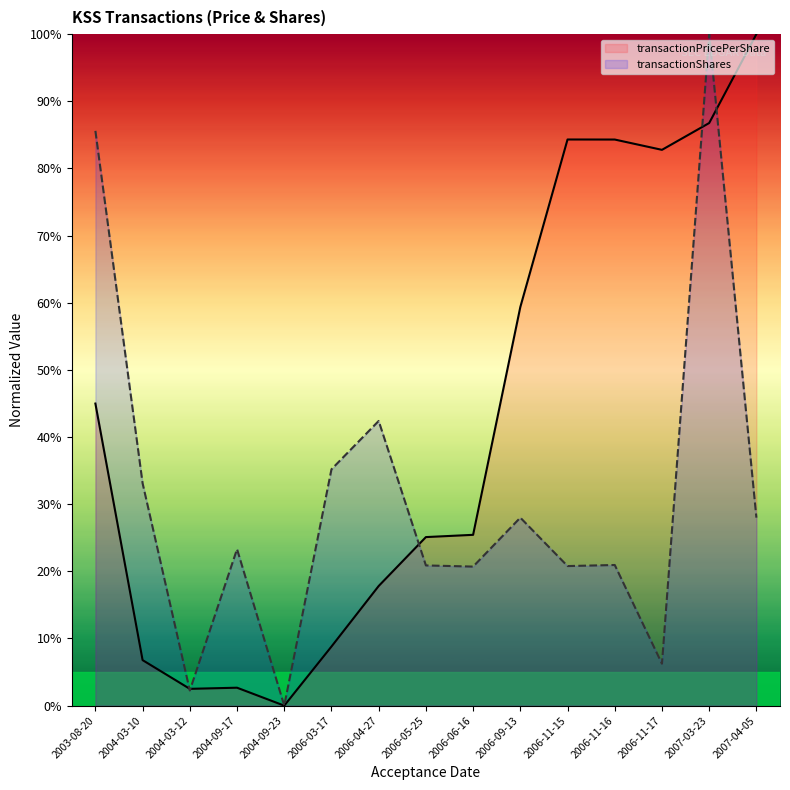

Where does the transactionShares series first go above 23?

2003-08-20